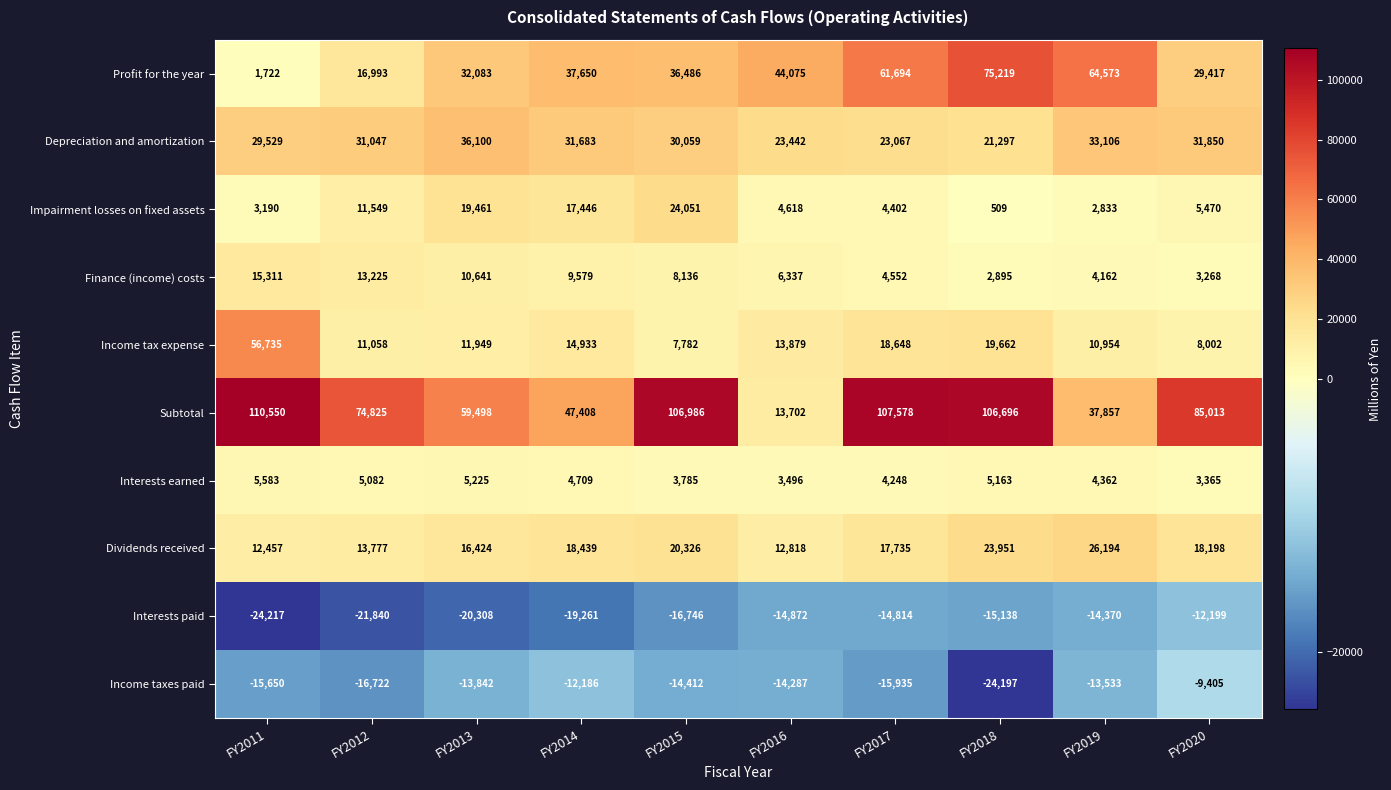

What is the difference between the maximum and minimum values in the Depreciation and amortization series?

14803